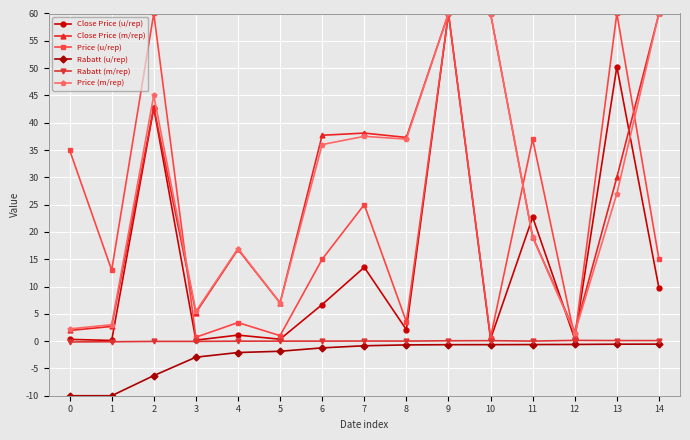

True or false: Close Price (u/rep) has more than 1 points higher than both neighbors.

True